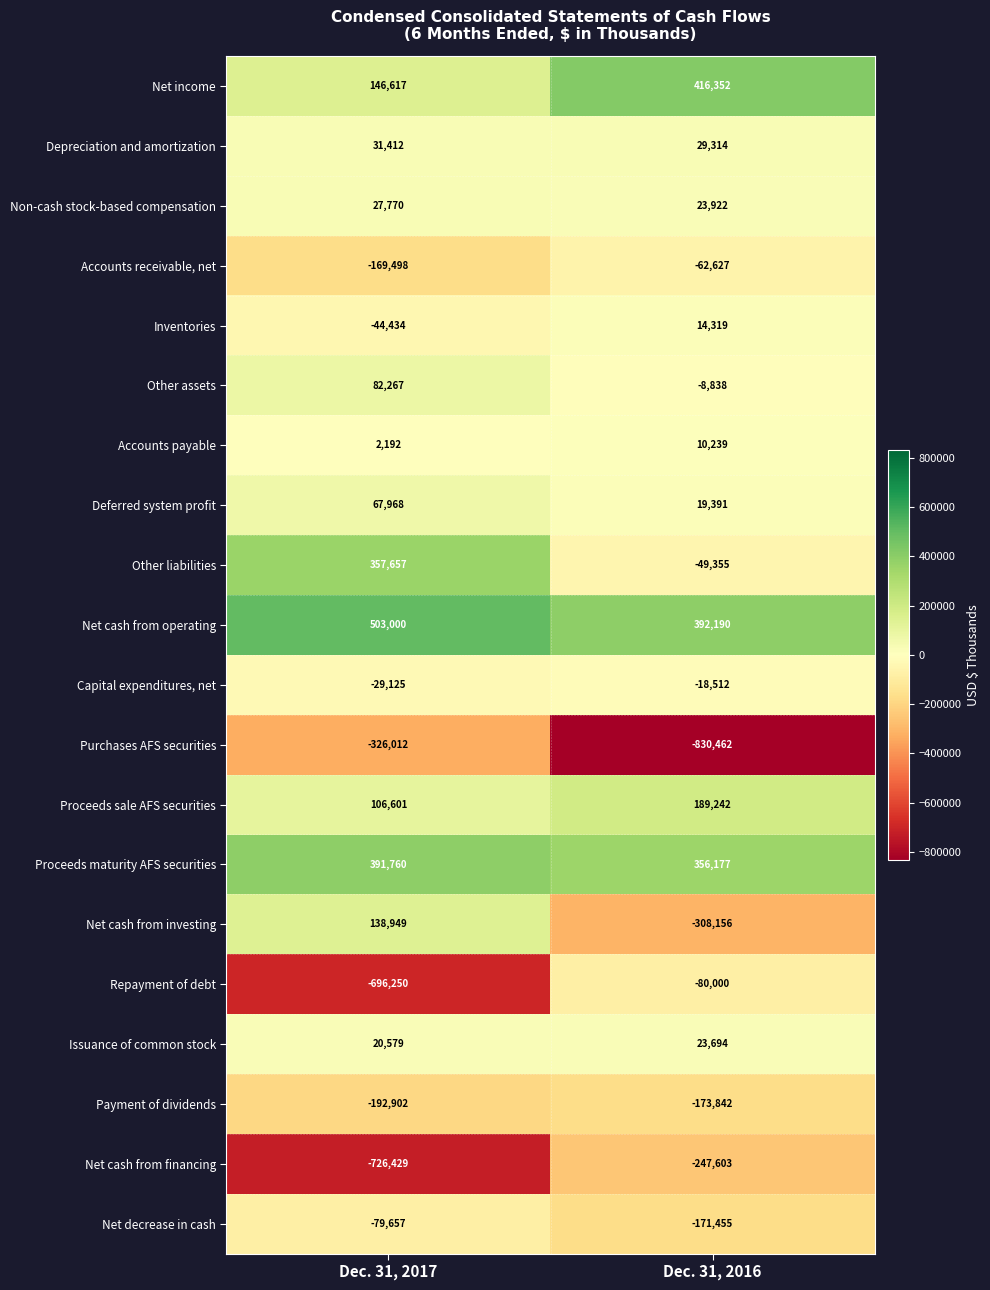

What is the difference between the maximum and minimum values in the Accounts receivable, net series?

106871